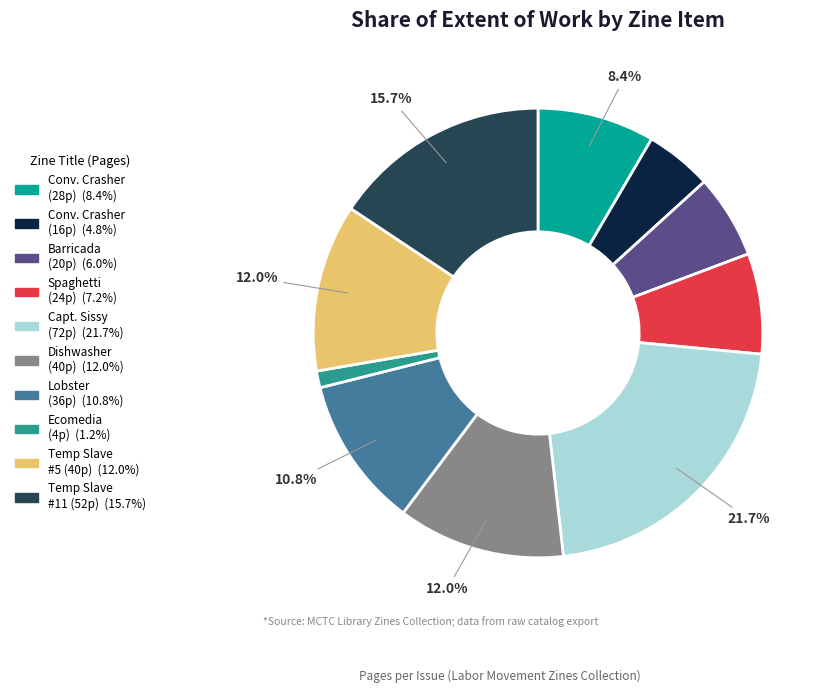

Is there a majority slice in this chart?

No